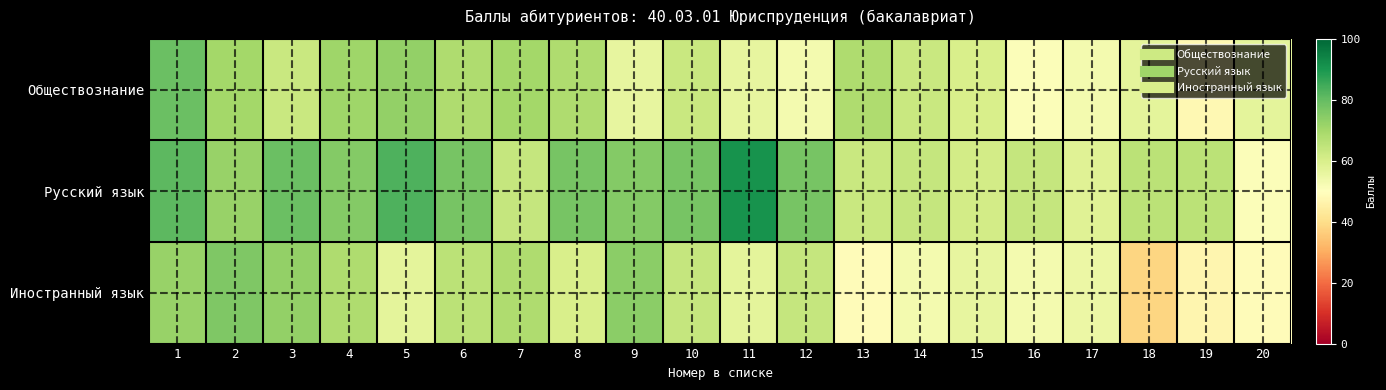

Reading right to left, transcribe all the data shown in this chart.

Обществознание: 20=57	19=48	18=57	17=53	16=51	15=60	14=63	13=68	12=53	11=56	10=63	9=56	8=68	7=70	6=68	5=73	4=71	3=63	2=70	1=79
Русский язык: 20=51	19=66	18=66	17=58	16=64	15=61	14=64	13=63	12=77	11=91	10=77	9=75	8=77	7=64	6=77	5=83	4=75	3=79	2=72	1=81
Иностранный язык: 20=49	19=47	18=38	17=55	16=53	15=56	14=53	13=49	12=64	11=57	10=64	9=74	8=60	7=68	6=66	5=57	4=68	3=73	2=76	1=72